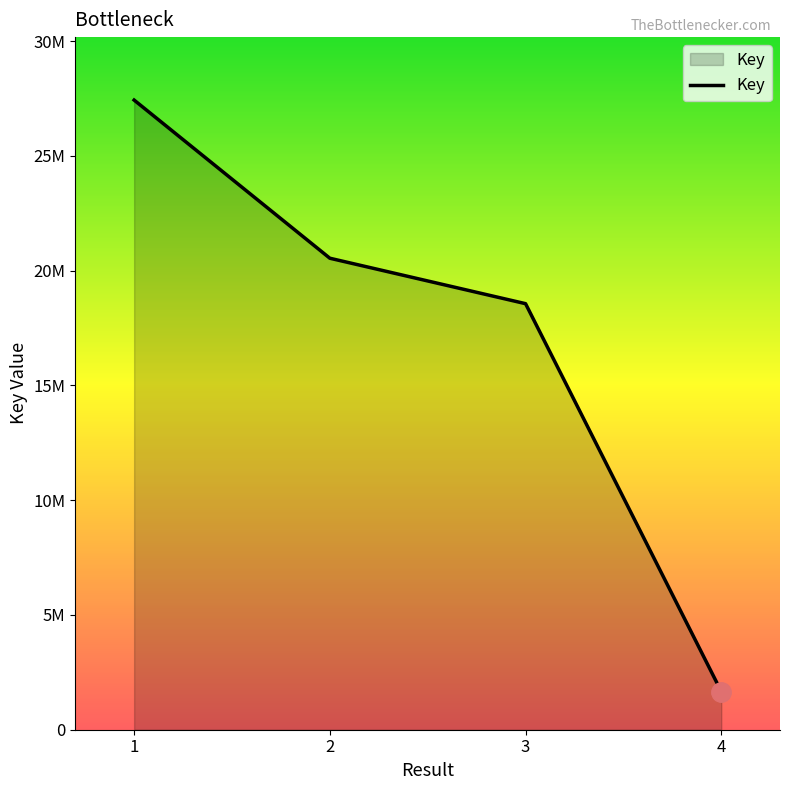

True or false: there are more than 1 points higher than both neighbors.

False